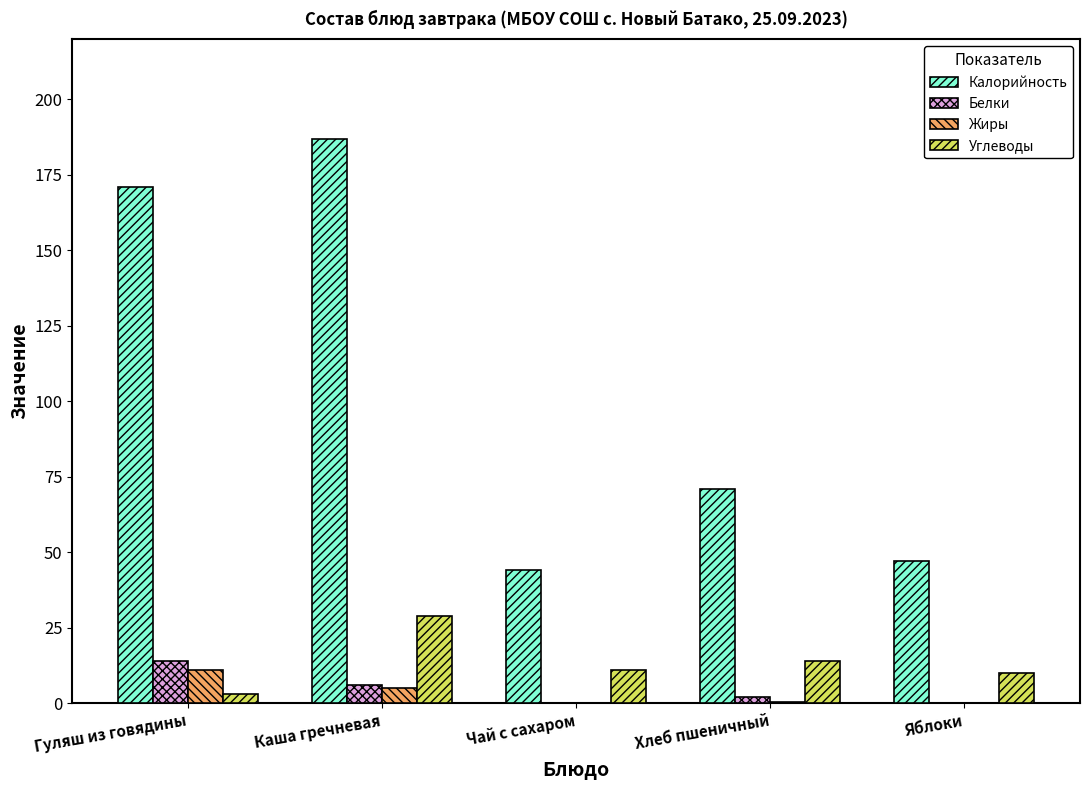

How many groups of bars are there?

5